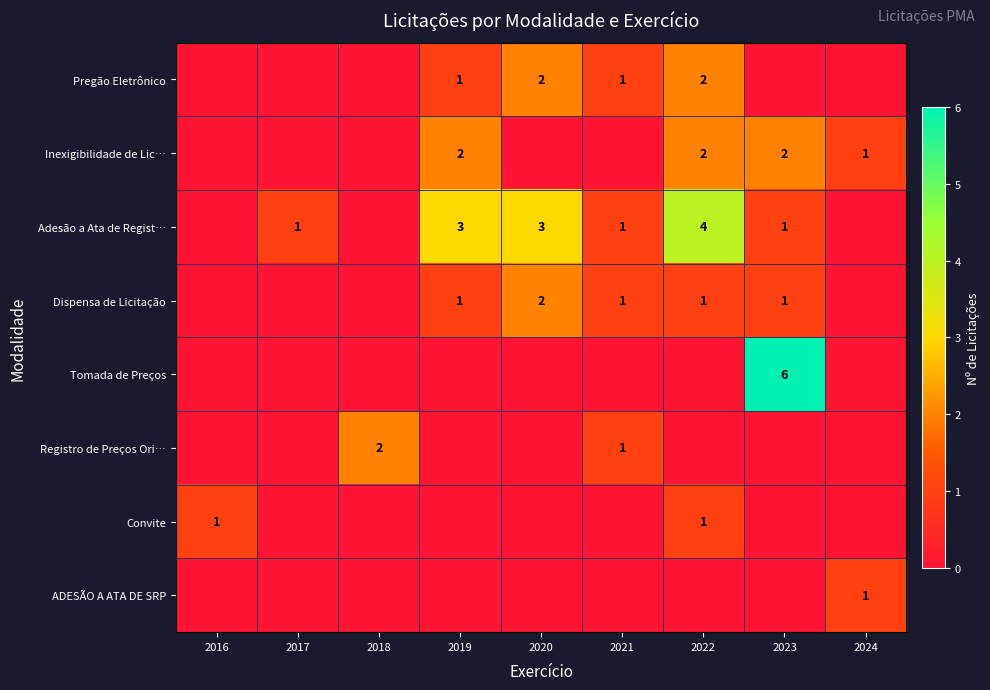

The value of Dispensa de Licitação at 2019 is 1. True or false?

True